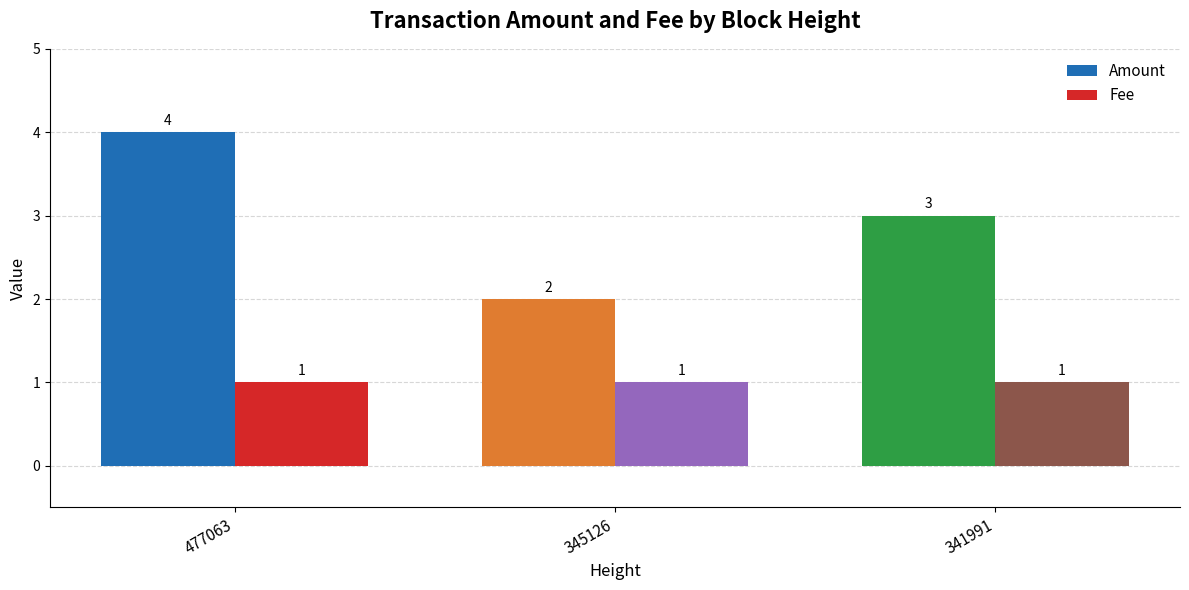

At 477063, list the series in order from largest to smallest.

Amount, Fee